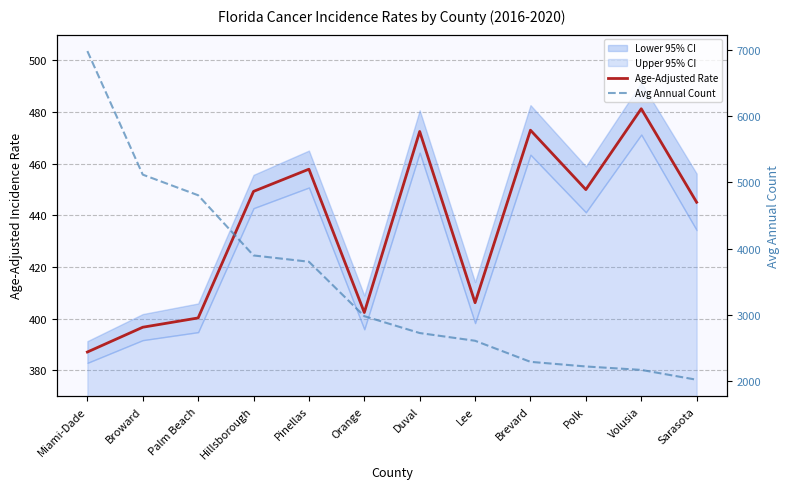

What is the difference between the second highest and second lowest values in the Age-Adjusted Rate series?

76.3